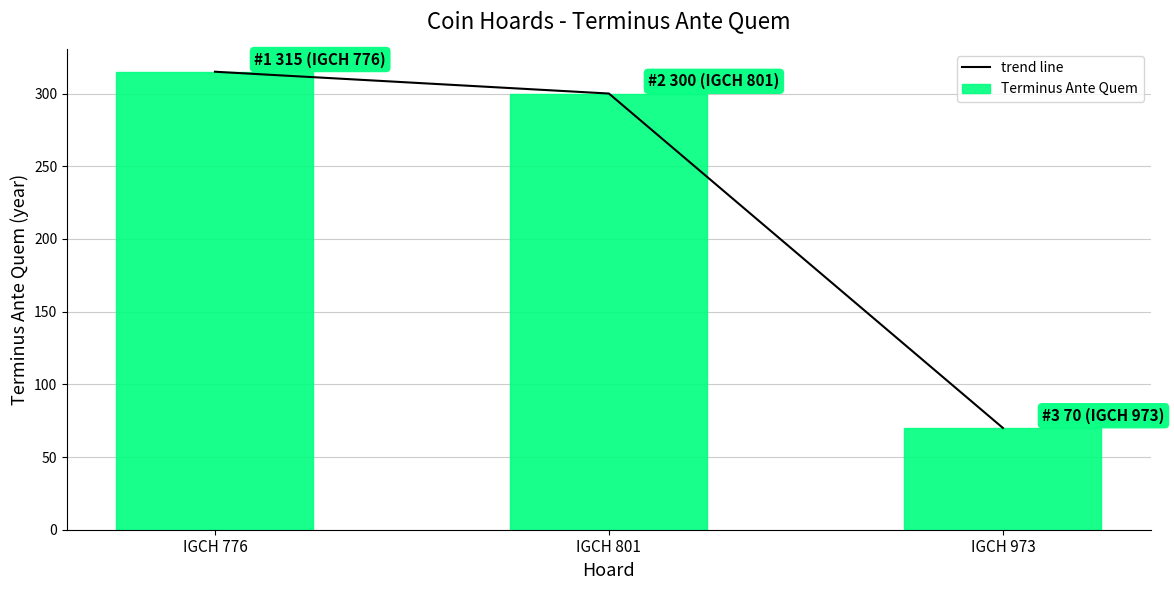

At how many categories does at least one series exceed 101?

2